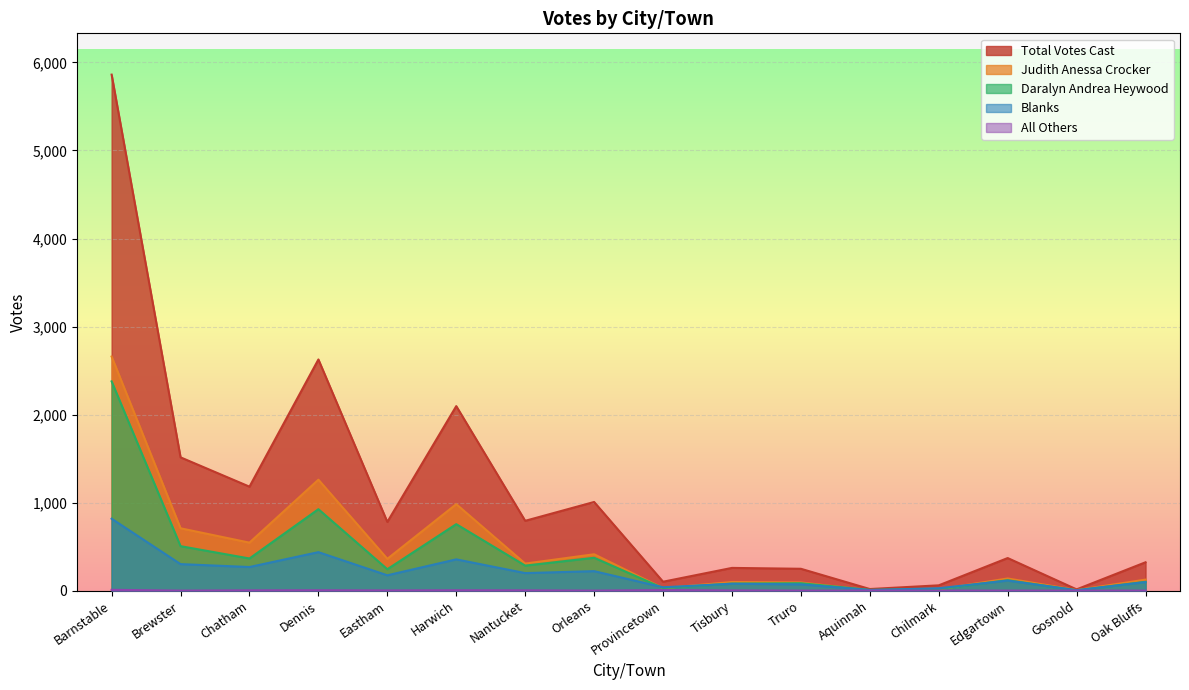

How many categories are shown in the chart?

16